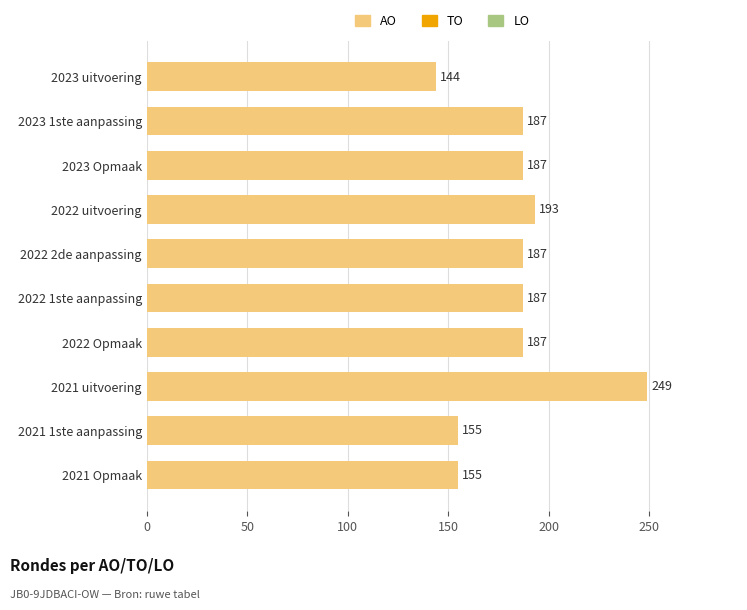

The chart shows a value of 67 at 2021 uitvoering. True or false?

False